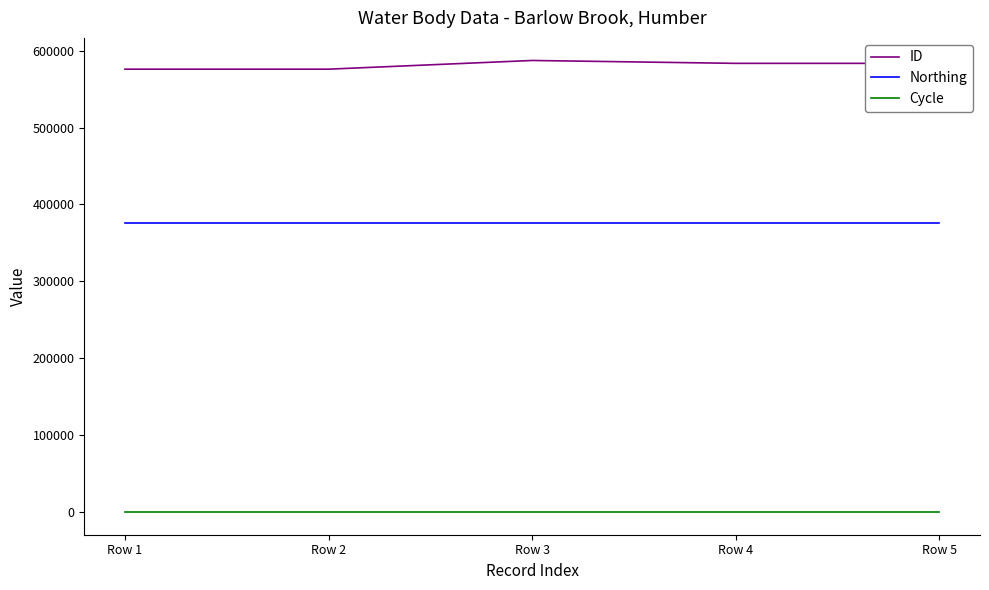

Which series has the largest range (max minus min)?

ID